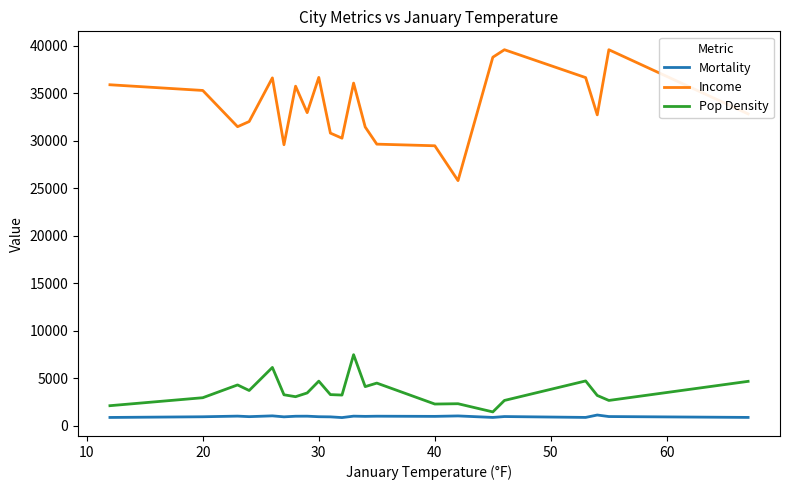

True or false: Income and Pop Density cross at least once.

False